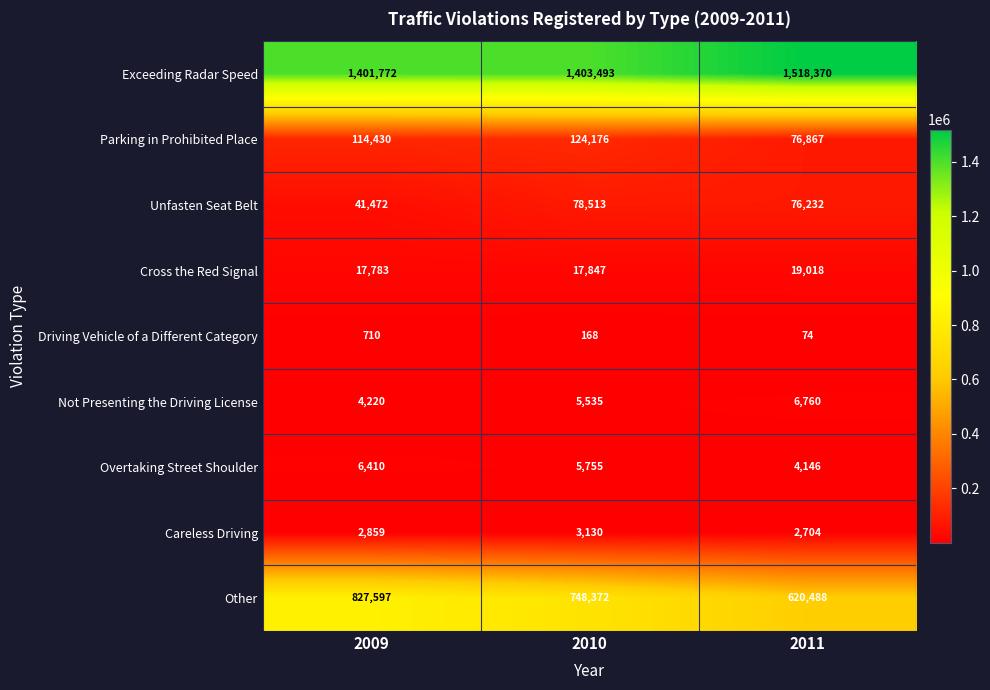

Reading right to left, list all the values displayed in this chart.

Exceeding Radar Speed: 1518370	1403493	1401772
Parking in Prohibited Place: 76867	124176	114430
Unfasten Seat Belt: 76232	78513	41472
Cross the Red Signal: 19018	17847	17783
Driving Vehicle of a Different Category: 74	168	710
Not Presenting the Driving License: 6760	5535	4220
Overtaking Street Shoulder: 4146	5755	6410
Careless Driving: 2704	3130	2859
Other: 620488	748372	827597